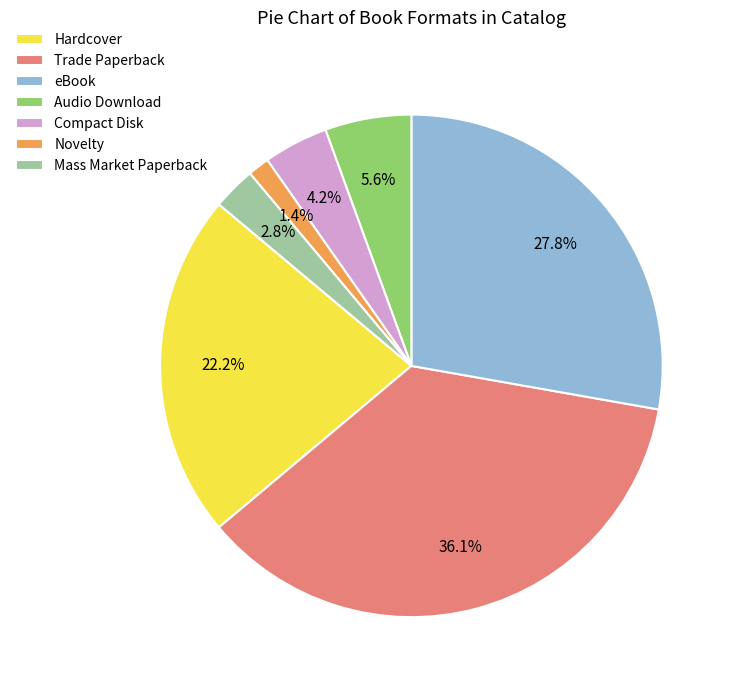

Between eBook and Novelty, which is larger?

eBook